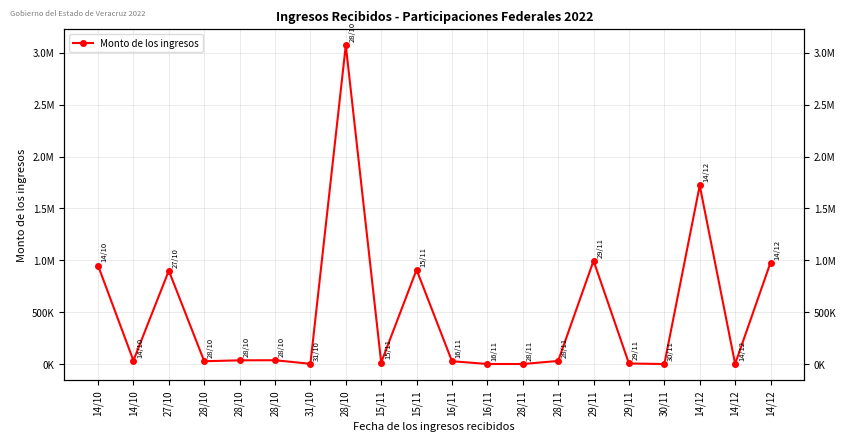

What is the ratio of the value at 14/10 to the value at 28/10?

0.3